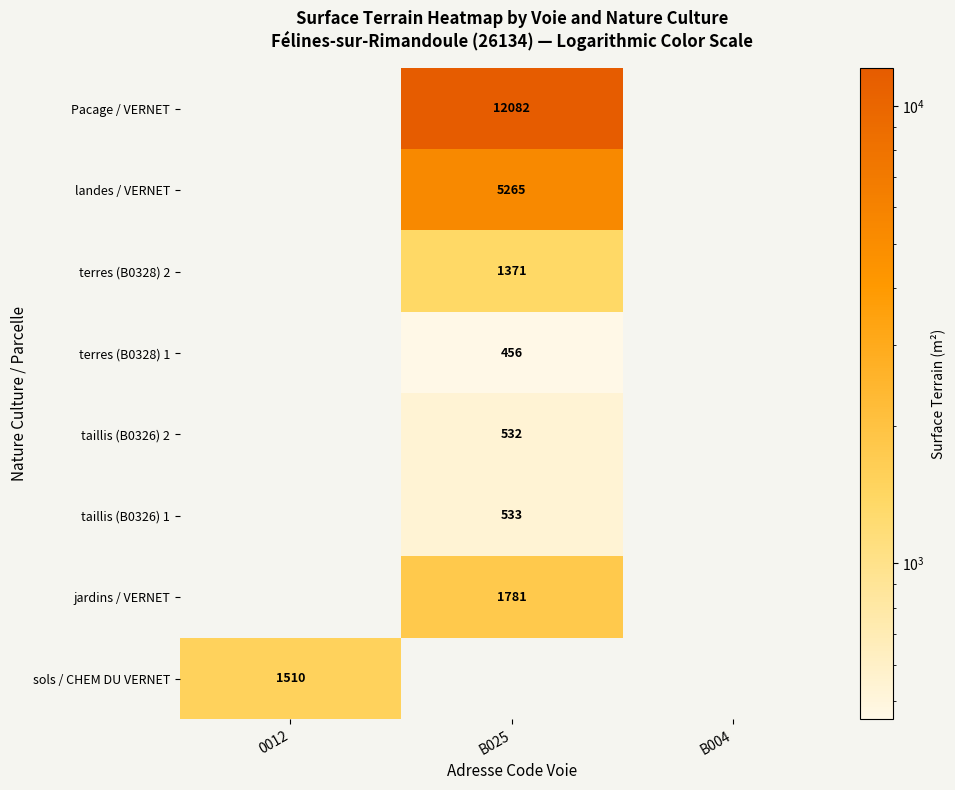

Is the value of jardins / VERNET at B025 greater than the value of taillis (B0326) 1 at B025?

Yes